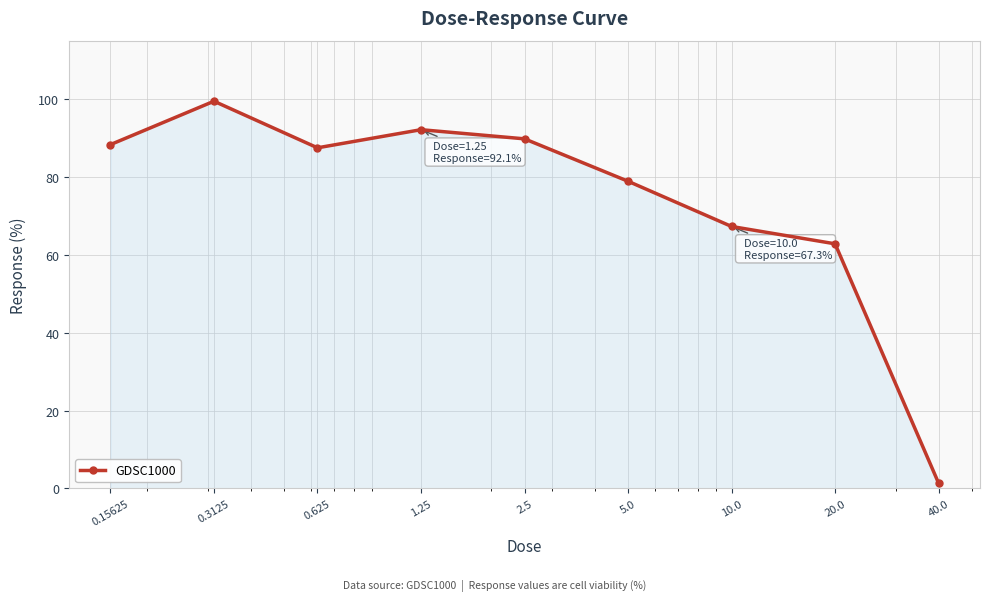

What is the value of the 5th point from the left?

89.8